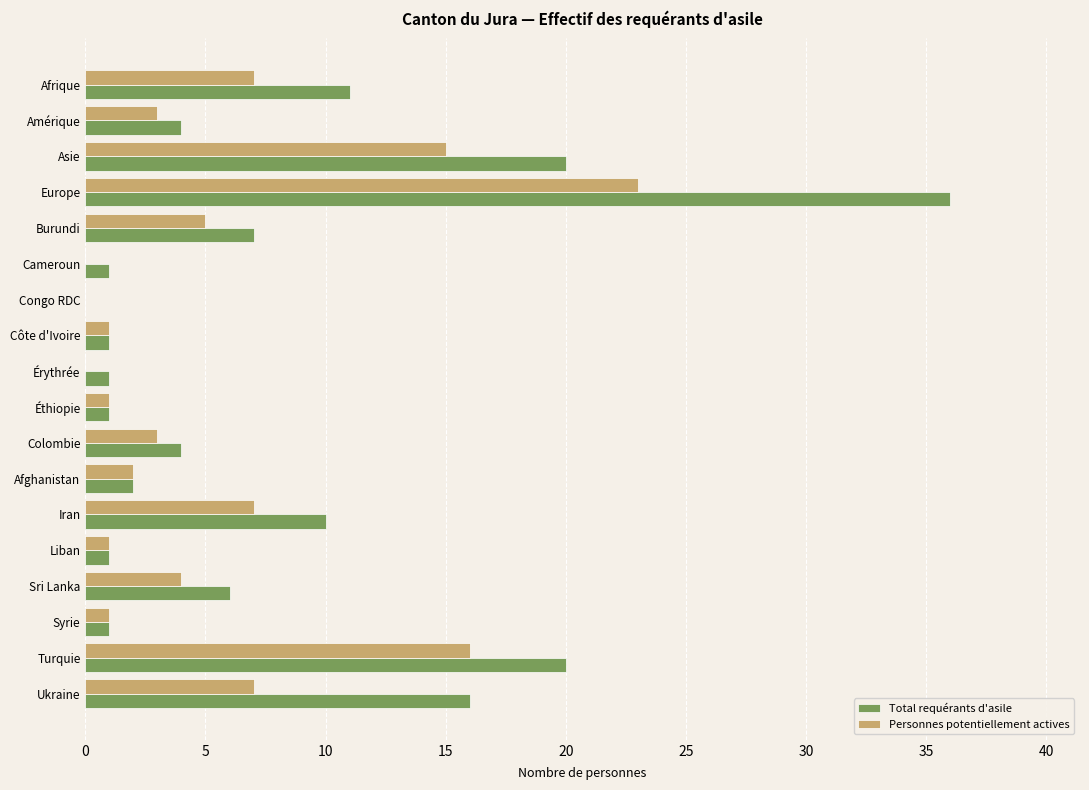

What are all the series names shown in the legend?

Total requérants d'asile, Personnes potentiellement actives